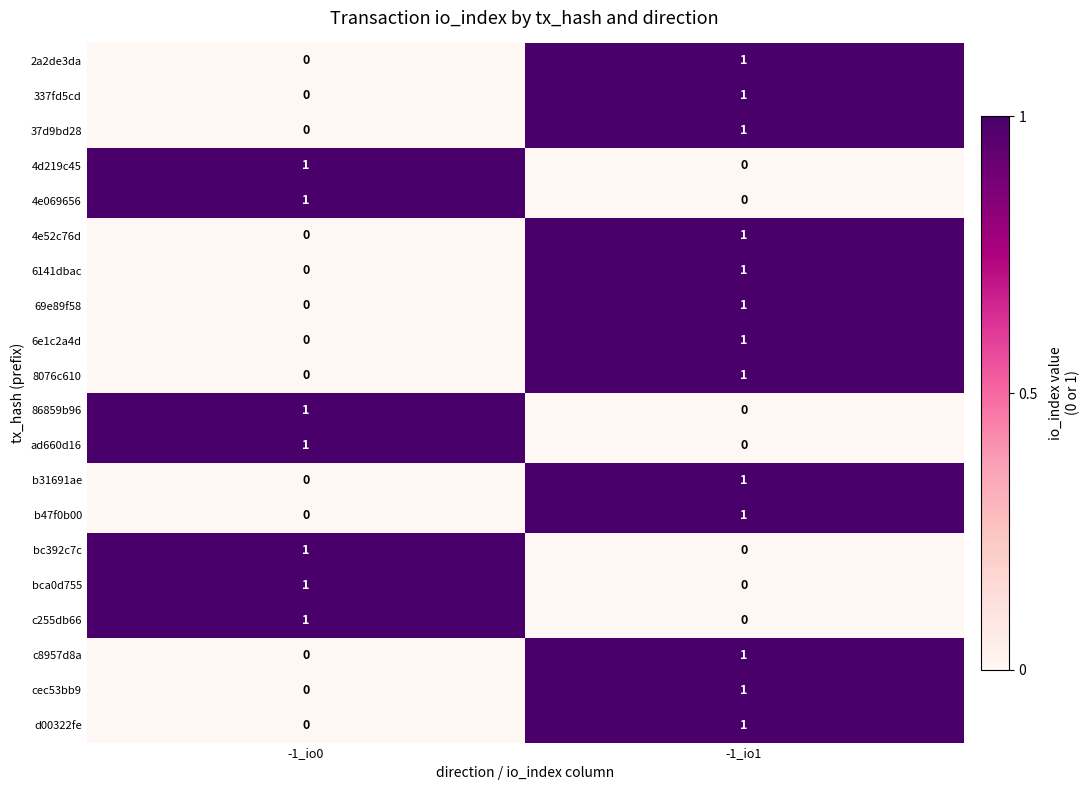

List the labels in order of 69e89f58 value, smallest first.

-1_io0, -1_io1